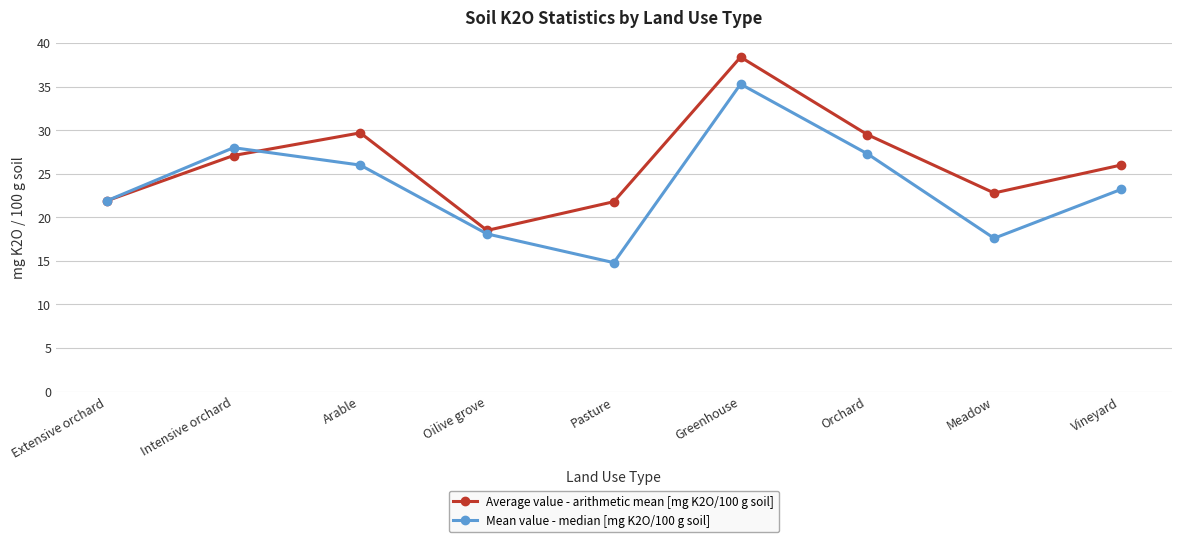

List the series in order of their overall mean, lowest first.

Mean value - median [mg K2O/100 g soil], Average value - arithmetic mean [mg K2O/100 g soil]